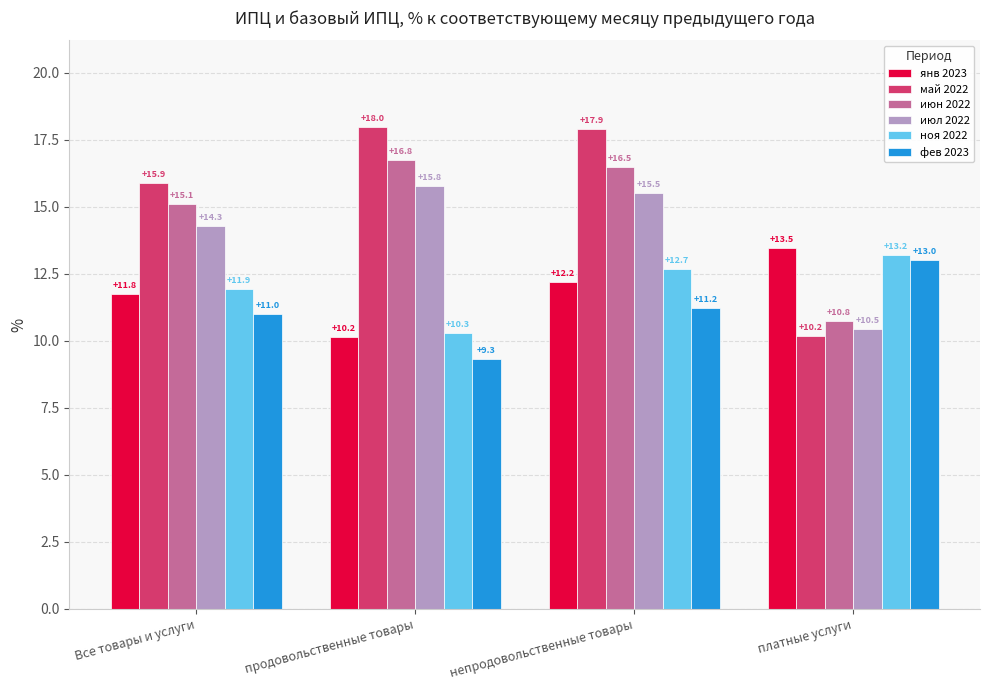

What is the label of the 2nd bar from the left?

продовольственные товары